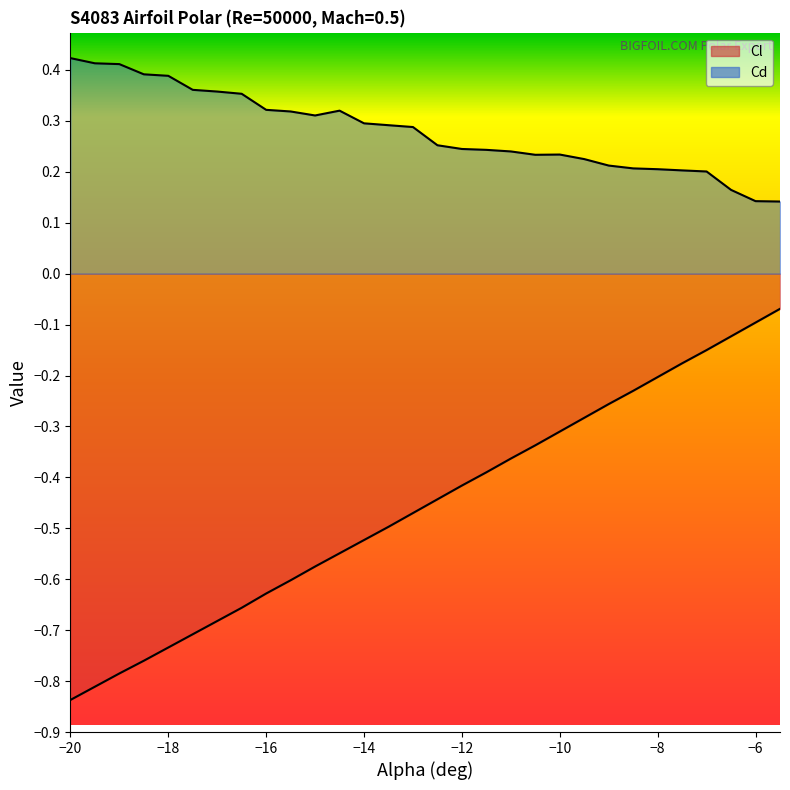

Between -6.0 and -10.0, which is larger?

-6.0